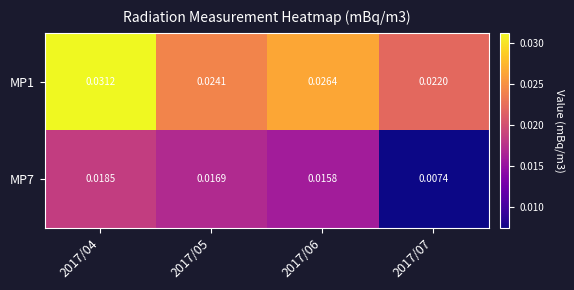

Is the value of MP7 at 2017/04 greater than the value of MP1 at 2017/05?

No